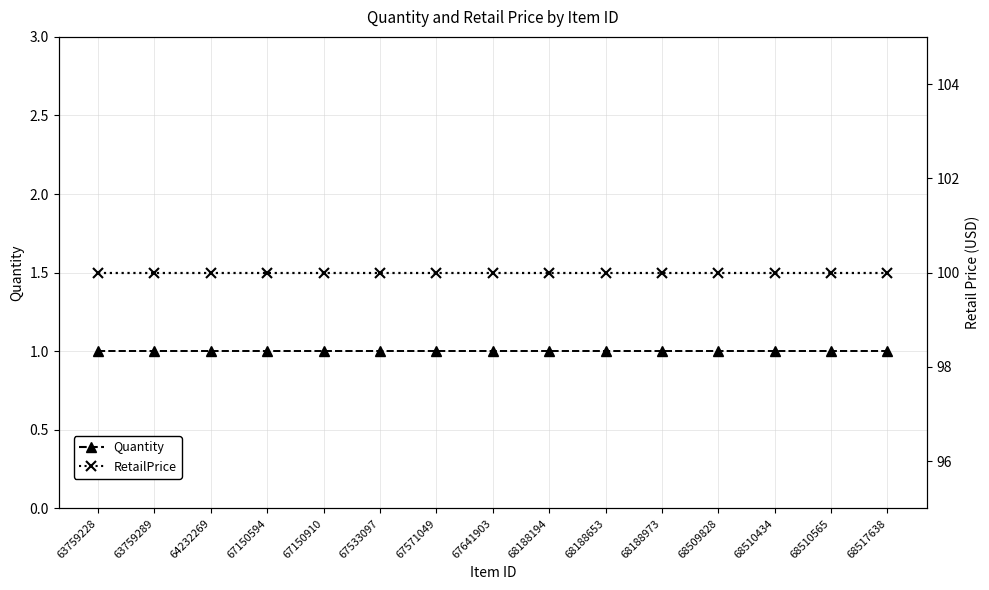

How many distinct data groups are displayed?

2